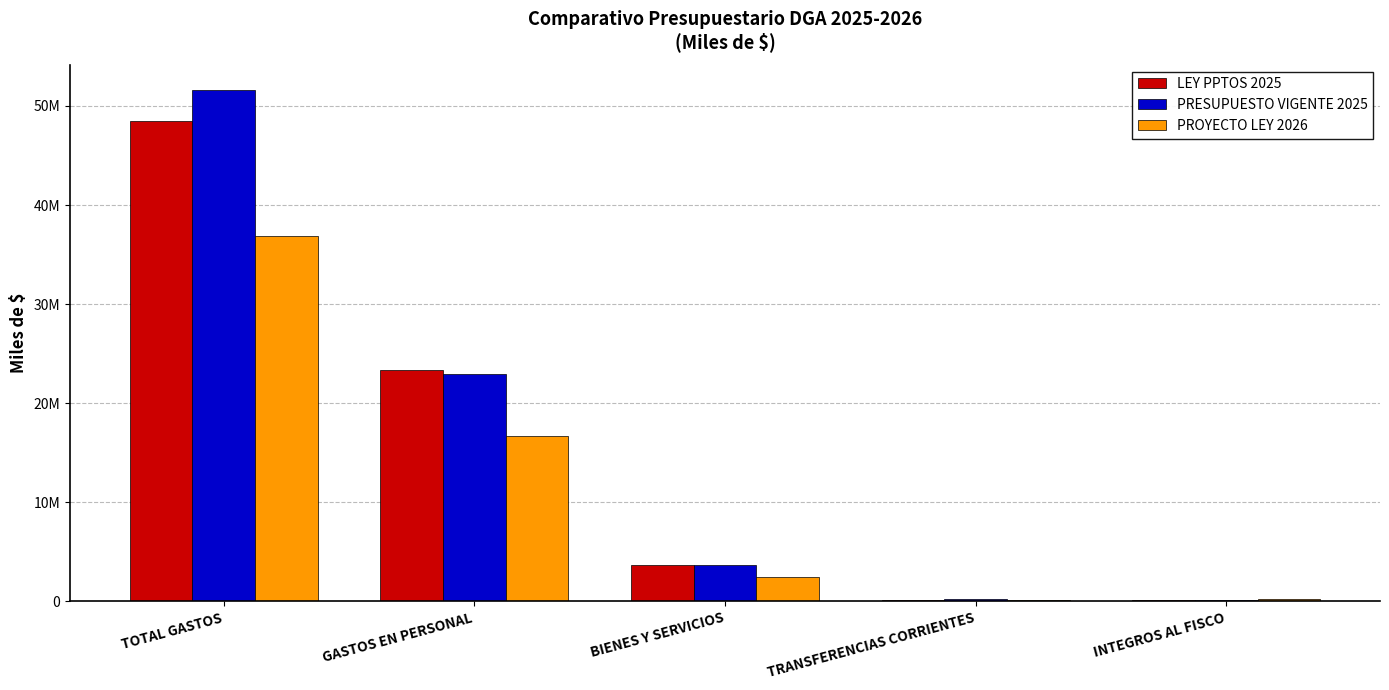

Are the bars horizontal?

No